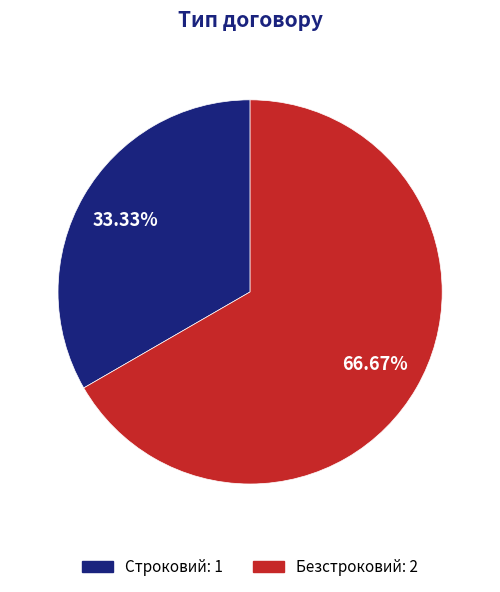

How many segments does this pie chart have?

2